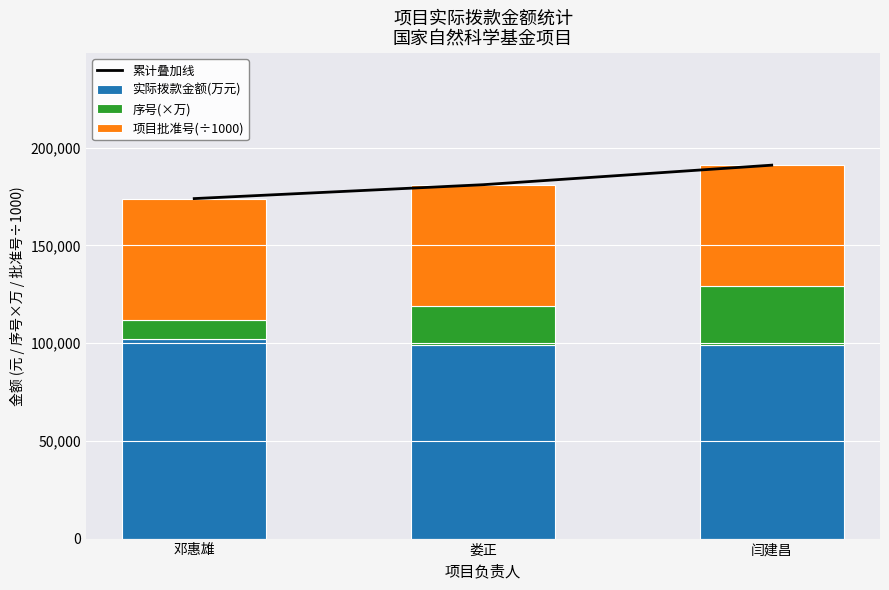

What is the average value of the 序号(×万) series?

20000.0